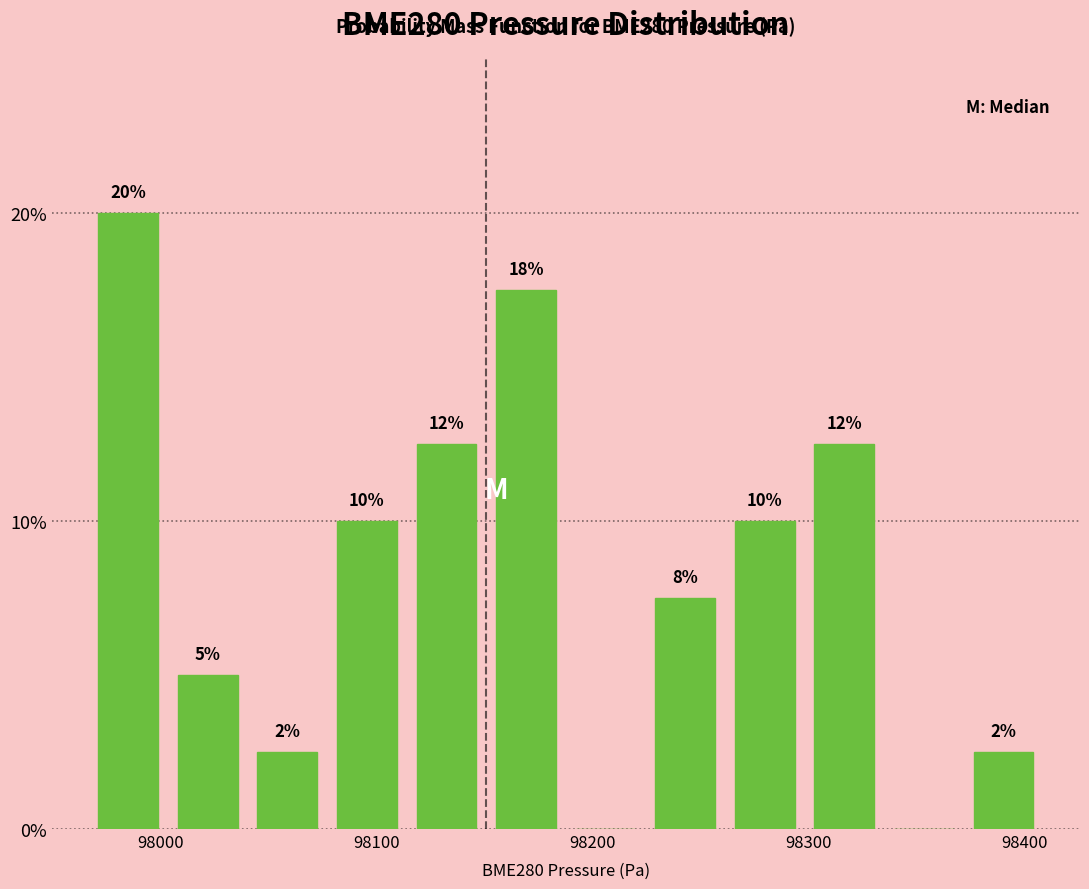

Around what value on the x-axis is the tallest bar? Give the approximate position of its centre, as read against the axis.

97990